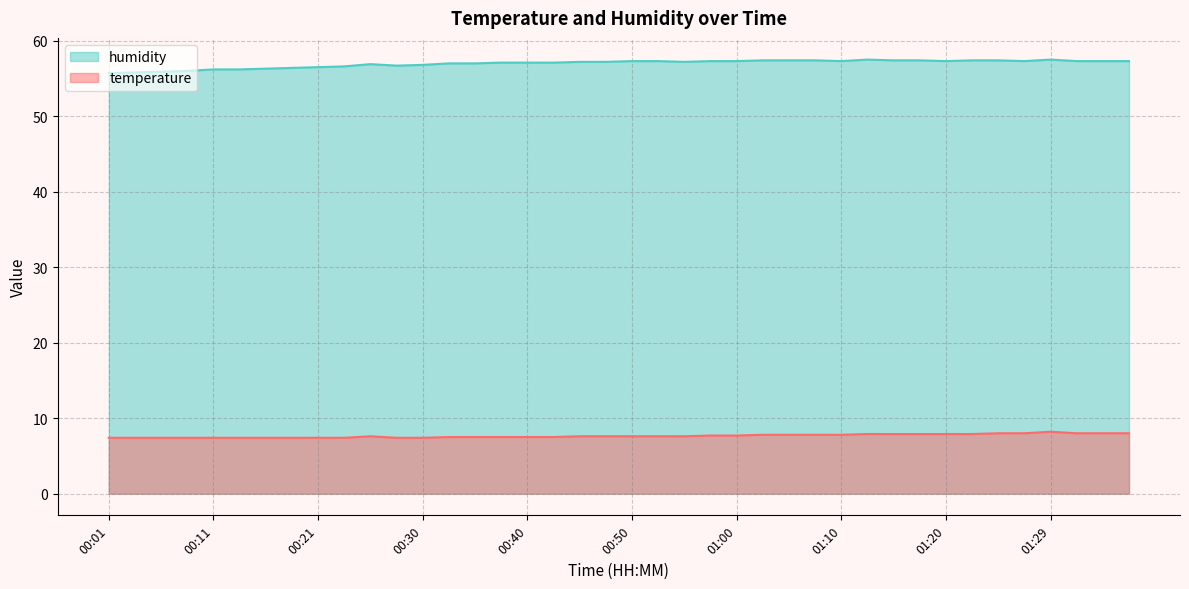

True or false: temperature and humidity cross at least once.

False